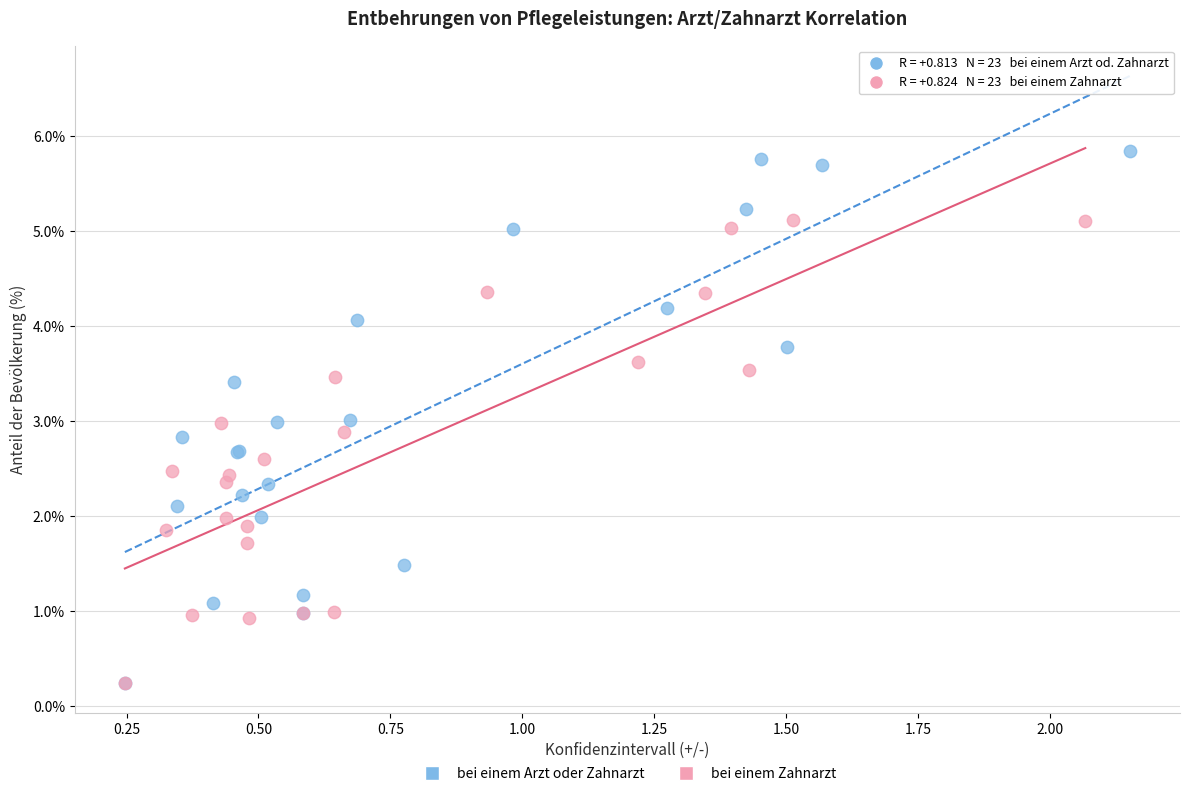

What are all the series names shown in the legend?

bei einem Arzt oder Zahnarzt, bei einem Zahnarzt